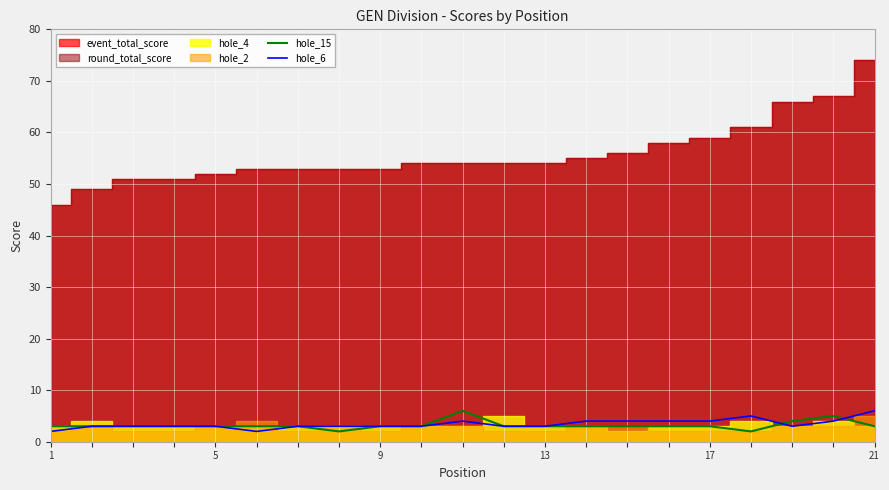

What is the highest value of the hole_15 series?

6